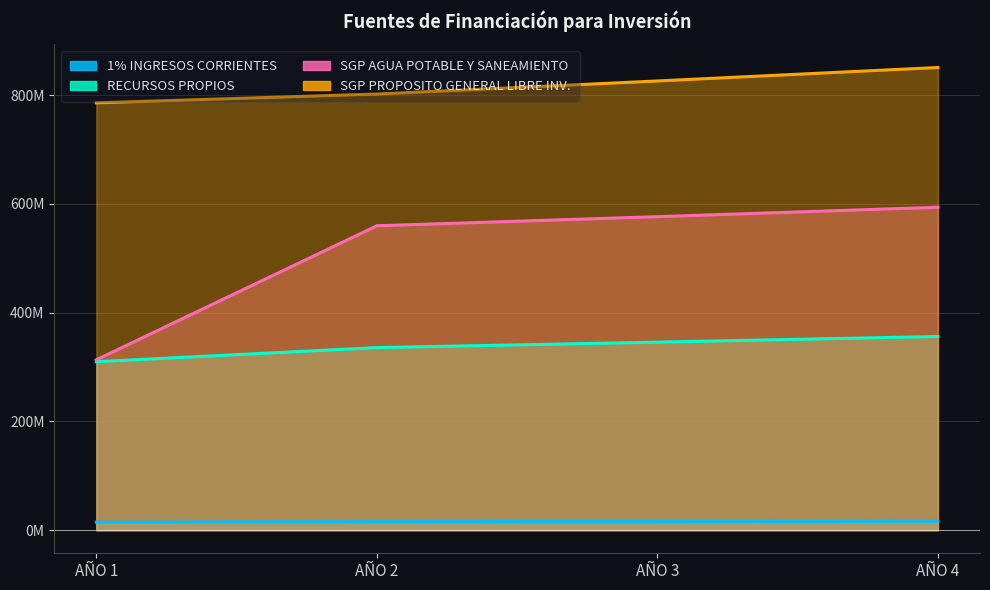

True or false: SGP AGUA POTABLE Y SANEAMIENTO and 1% INGRESOS CORRIENTES intersect in this chart.

False